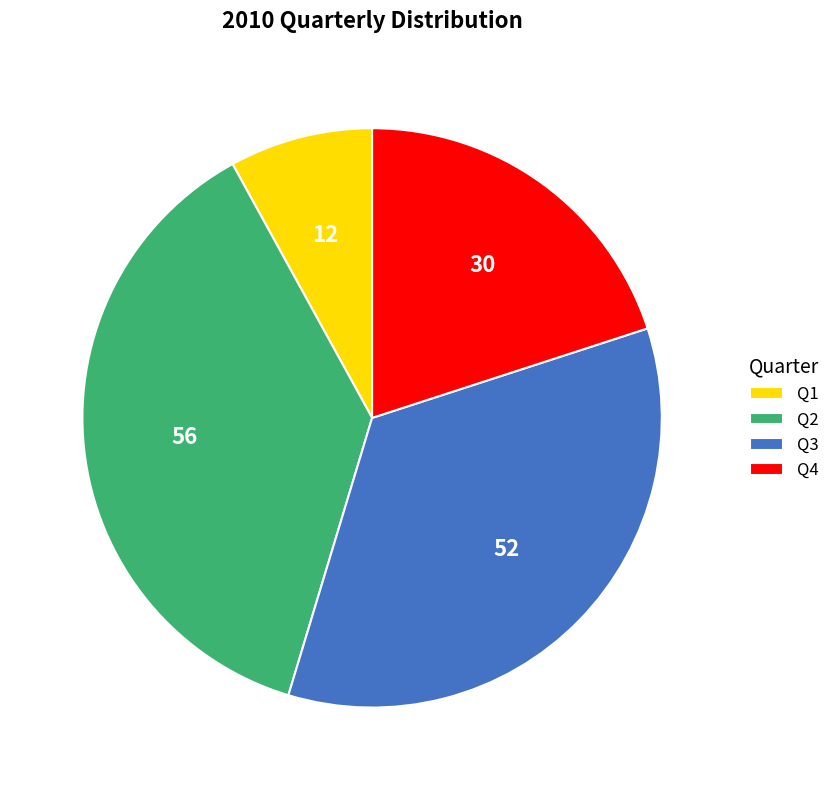

The Q1 slice represents 8% of the pie. True or false?

True